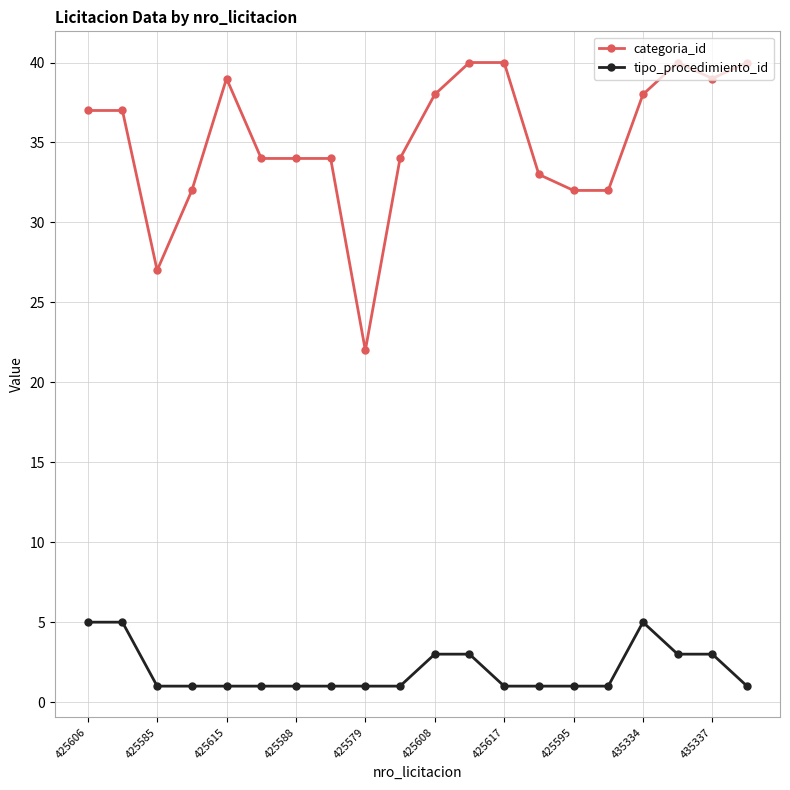

What is the value of the categoria_id point at the 14th from the left?

33